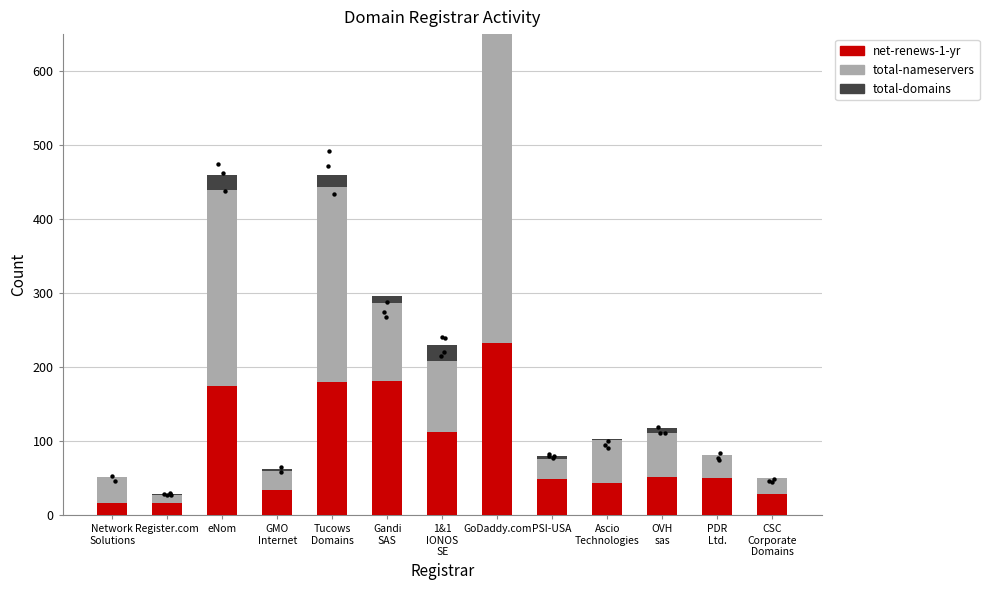

At which category is the sum across all series the highest?

GoDaddy.com